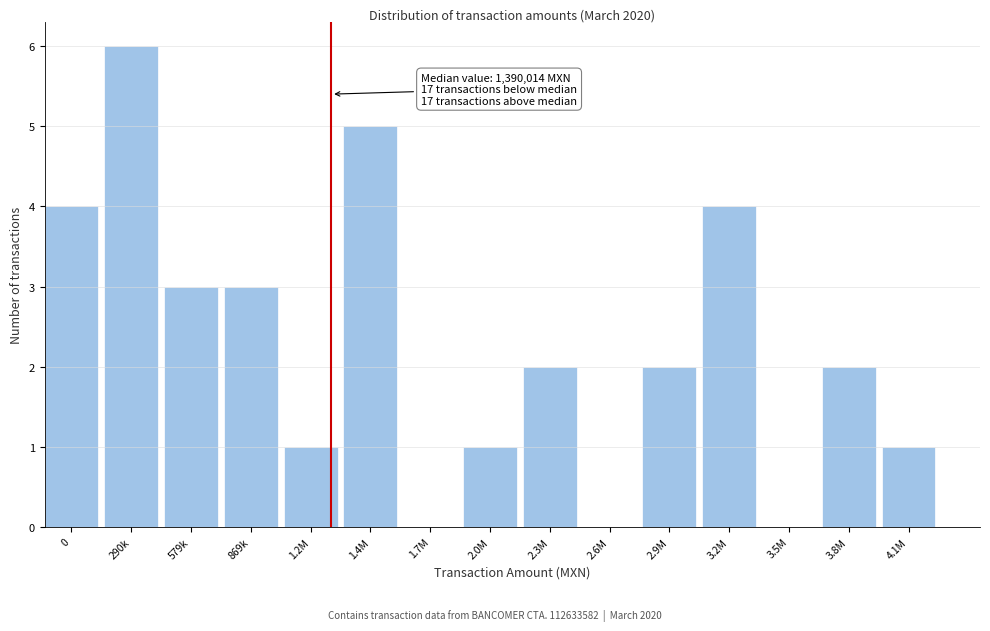

Reading left to right, extract all data points from this chart.

0=4	290k=6	579k=3	869k=3	1.2M=1	1.4M=5	1.7M=0	2.0M=1	2.3M=2	2.6M=0	2.9M=2	3.2M=4	3.5M=0	3.8M=2	4.1M=1